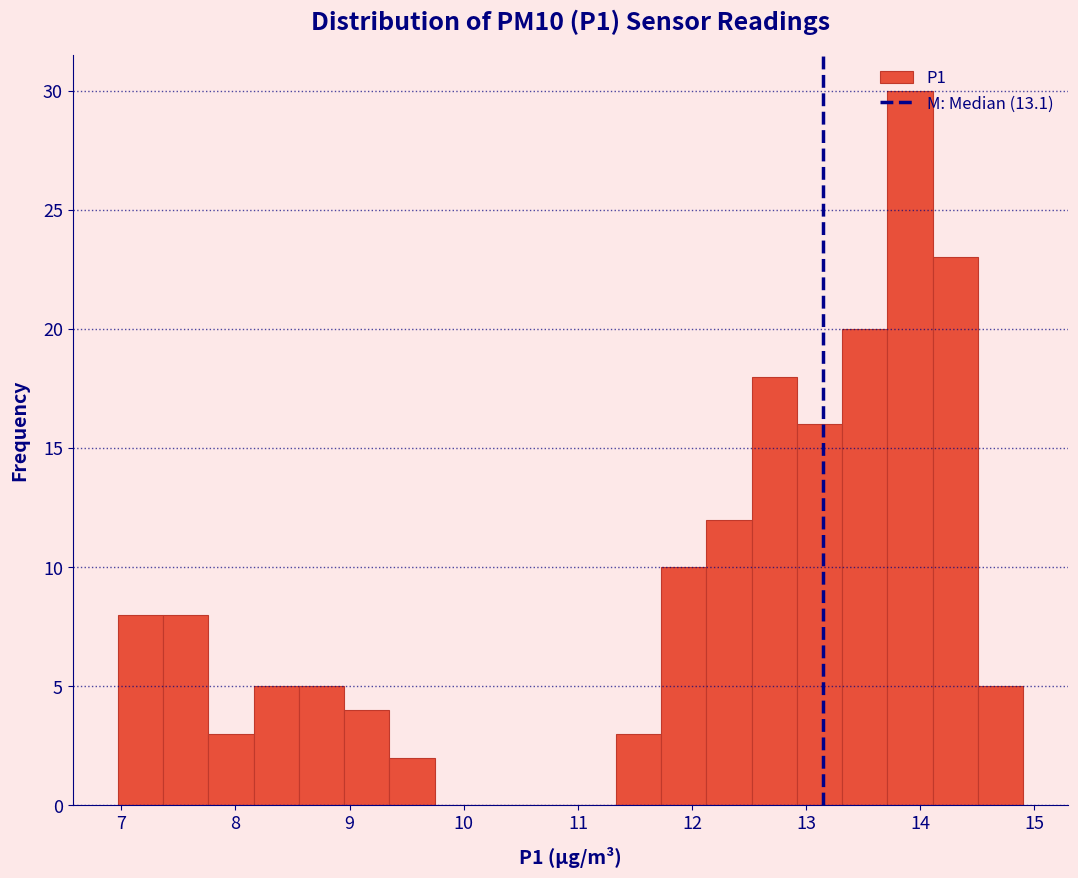

Read against the x-axis, roughly where is the centre of the tallest bar?

13.9